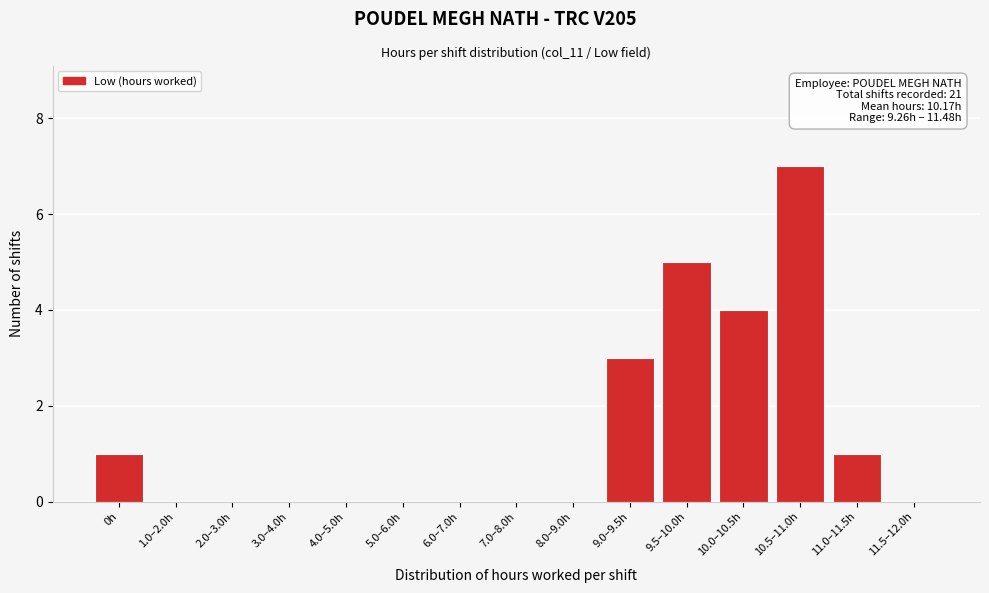

Reading right to left, list all the values displayed in this chart.

11.5–12.0h=0	11.0–11.5h=1	10.5–11.0h=7	10.0–10.5h=4	9.5–10.0h=5	9.0–9.5h=3	8.0–9.0h=0	7.0–8.0h=0	6.0–7.0h=0	5.0–6.0h=0	4.0–5.0h=0	3.0–4.0h=0	2.0–3.0h=0	1.0–2.0h=0	0h=1